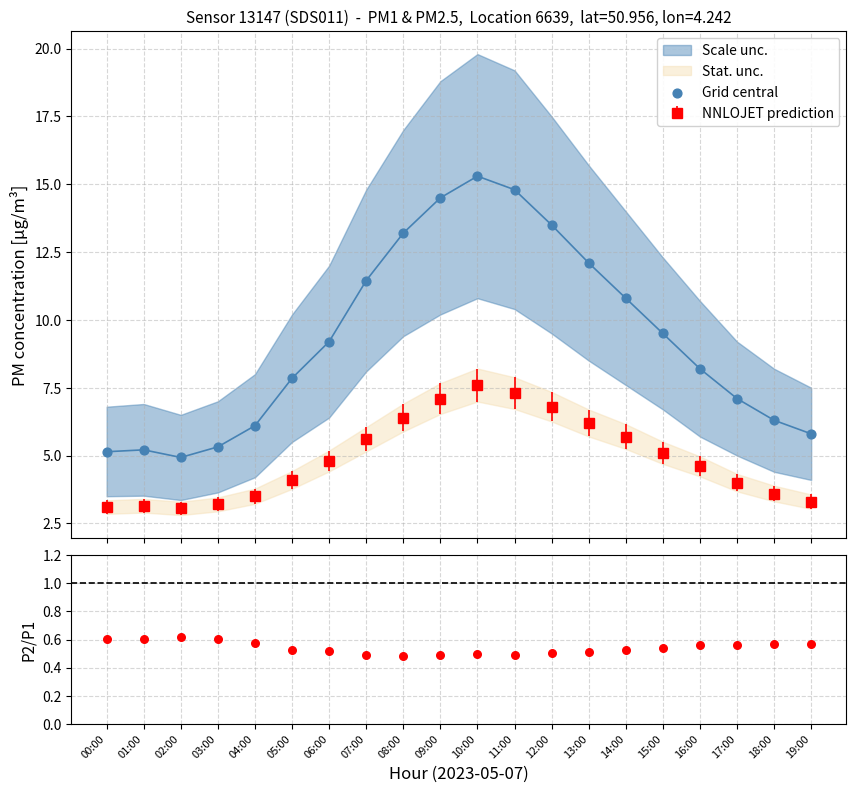

At which category is the sum across all series the highest?

10:00